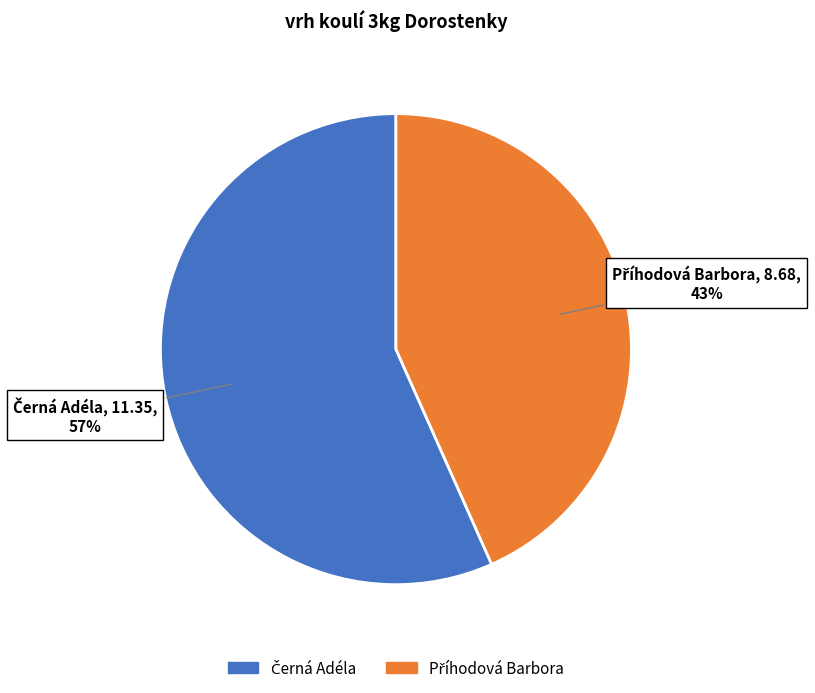

To the nearest percent, what is the average slice percentage?

50%